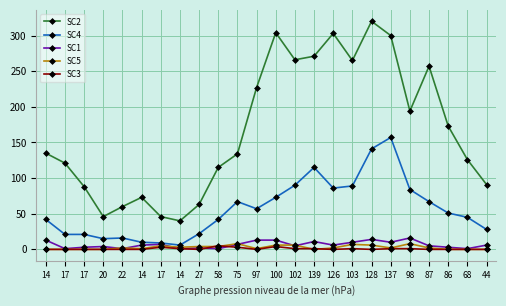

How many distinct data groups are displayed?

5